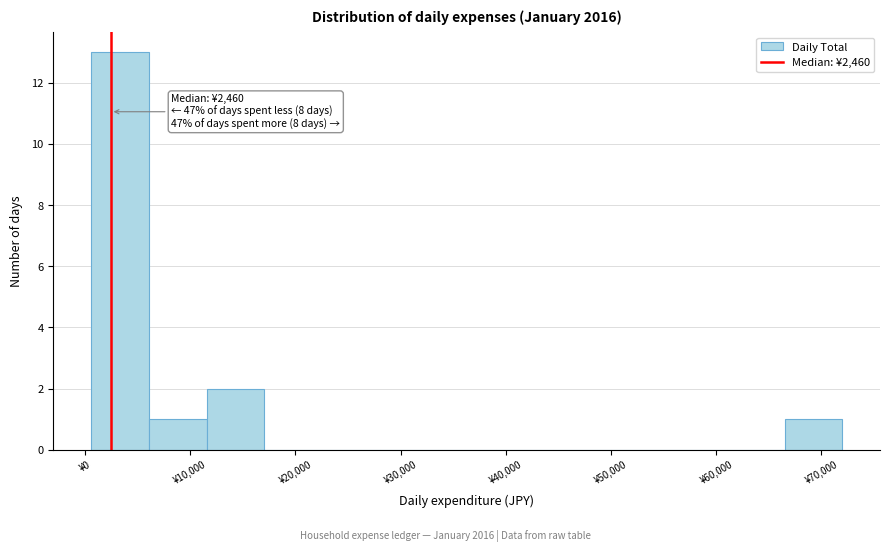

Which range on the x-axis has the tallest bar?

1000 to 6000